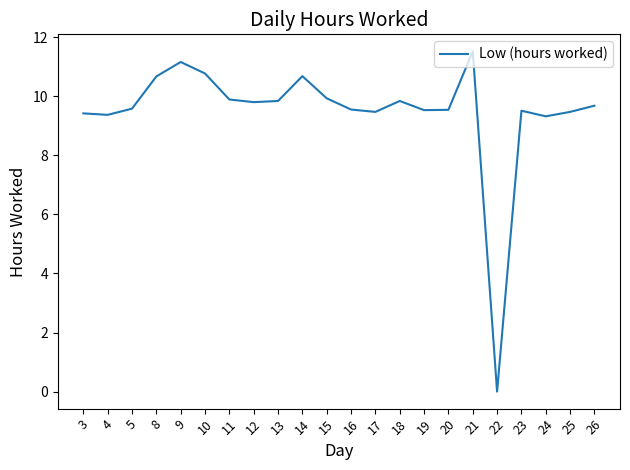

The value at 8 is 10.7. True or false?

True